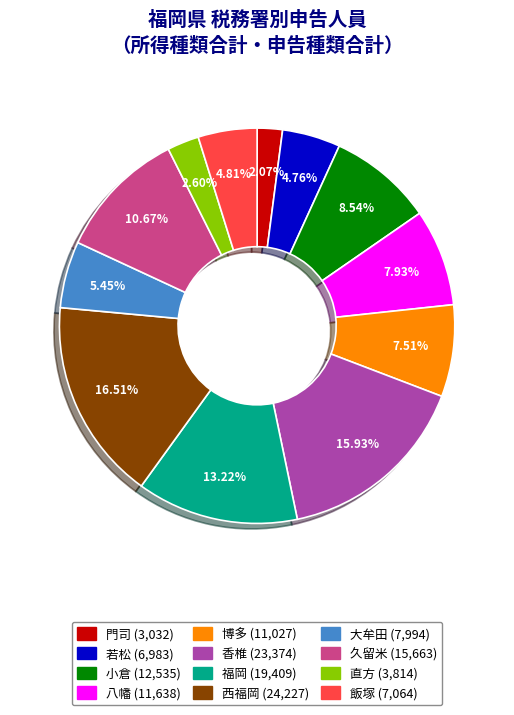

Which category has the smallest portion of the pie?

門司